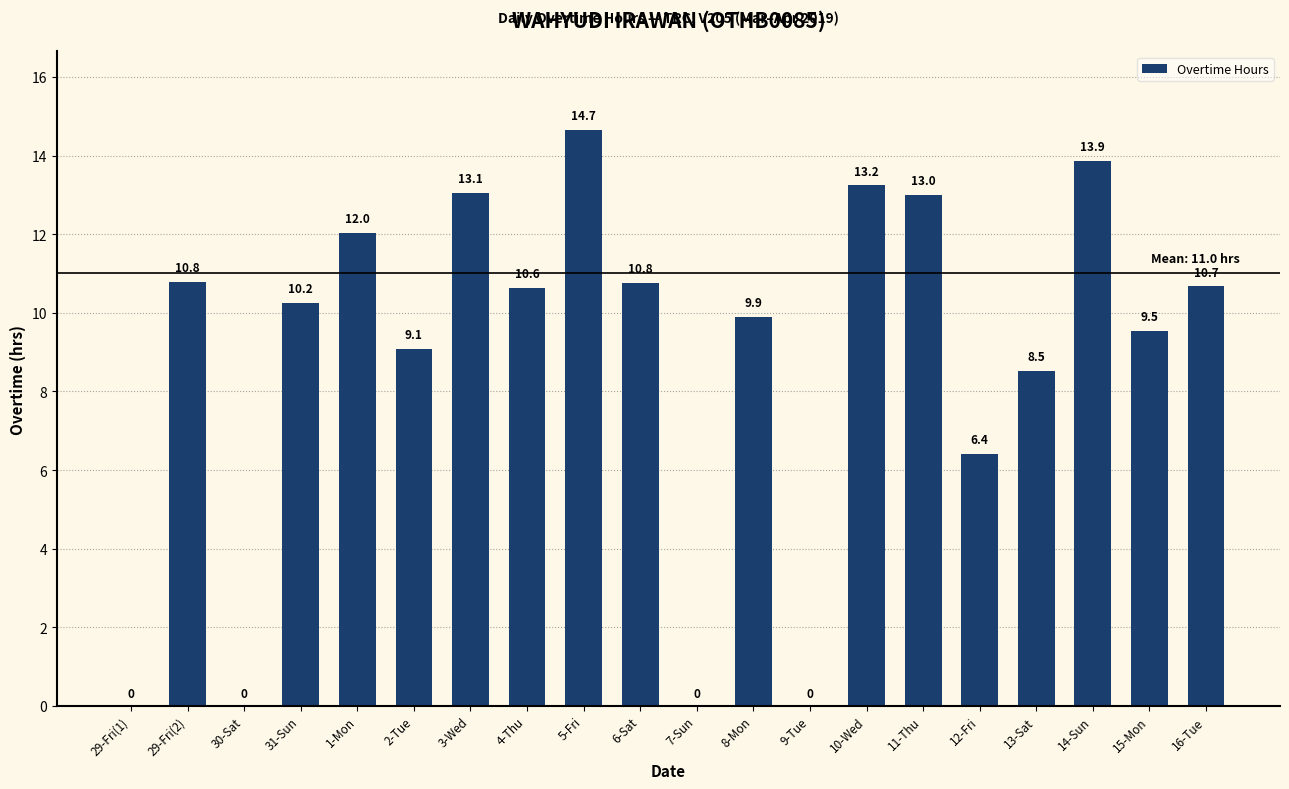

True or false: the data shows 13.2 at 10-Wed.

True